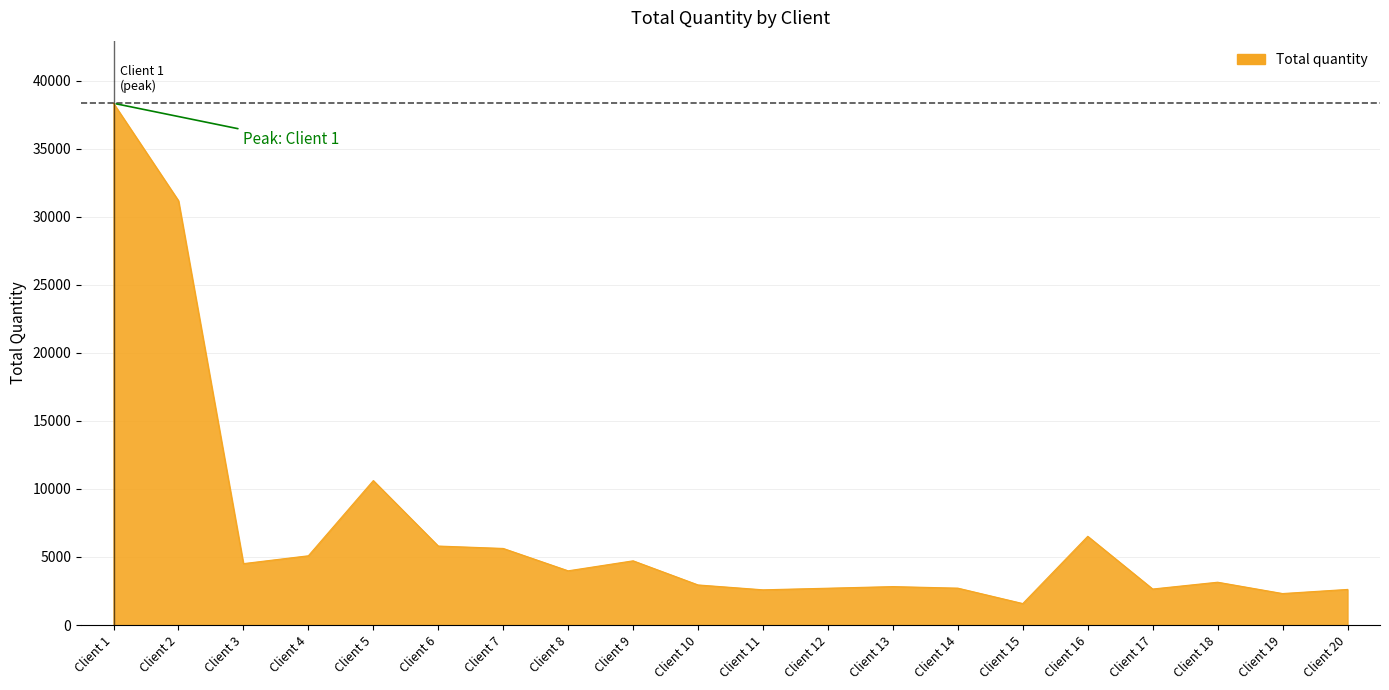

What is the sum of all values?

142439